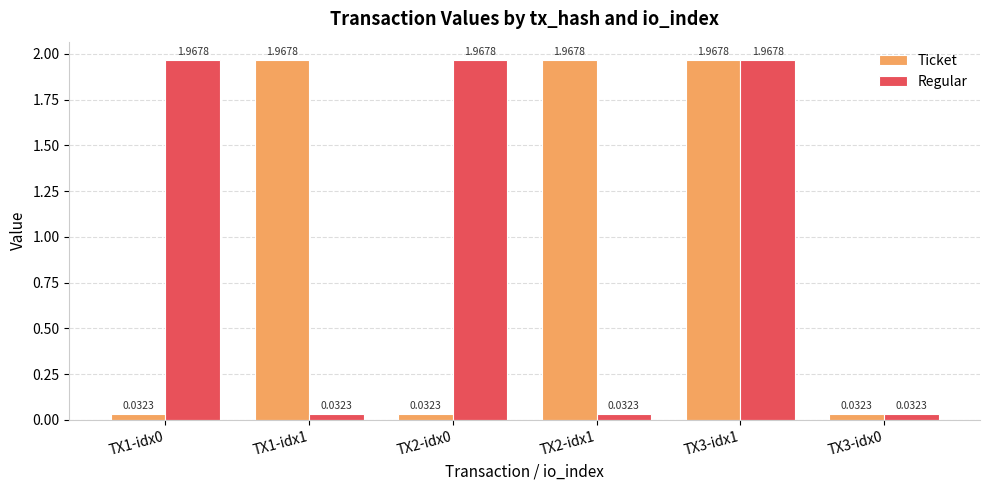

Where does the Ticket series first go above 1?

TX1-idx1